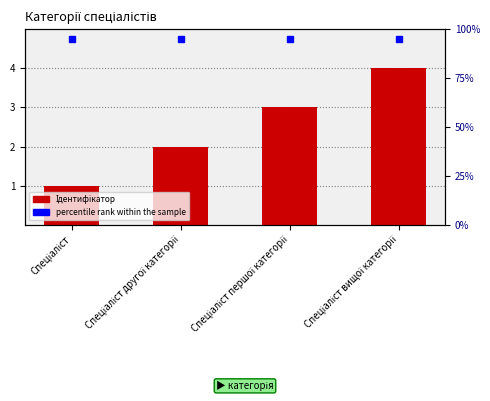

The value at Спеціаліст вищої категорії is 6. True or false?

False